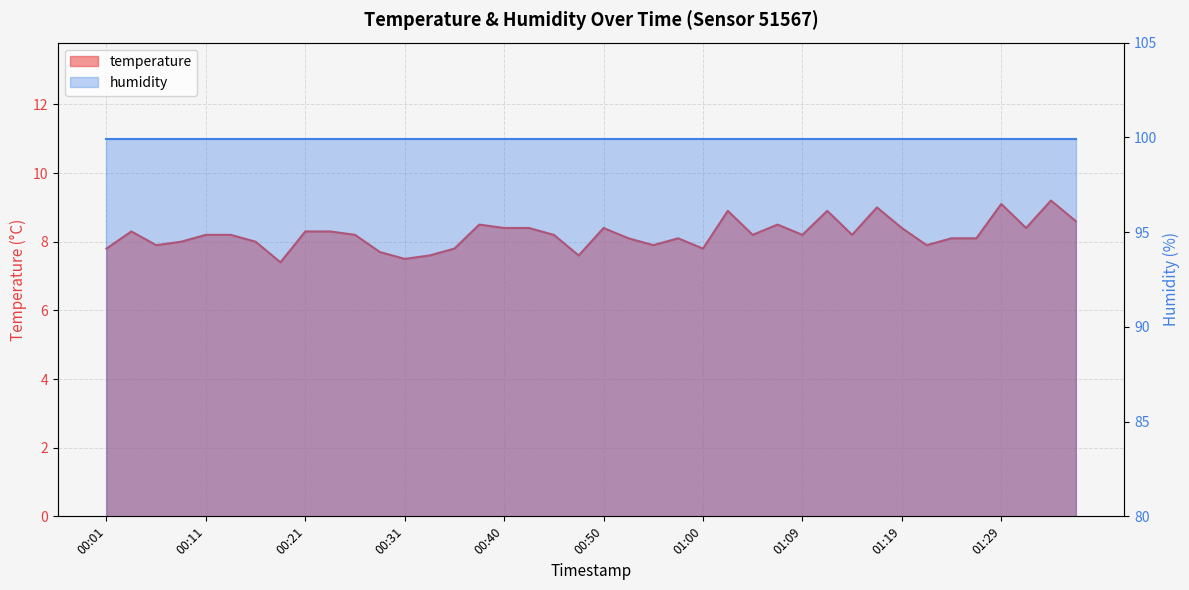

What is the change in value from 00:09 to 00:43?

+0.4